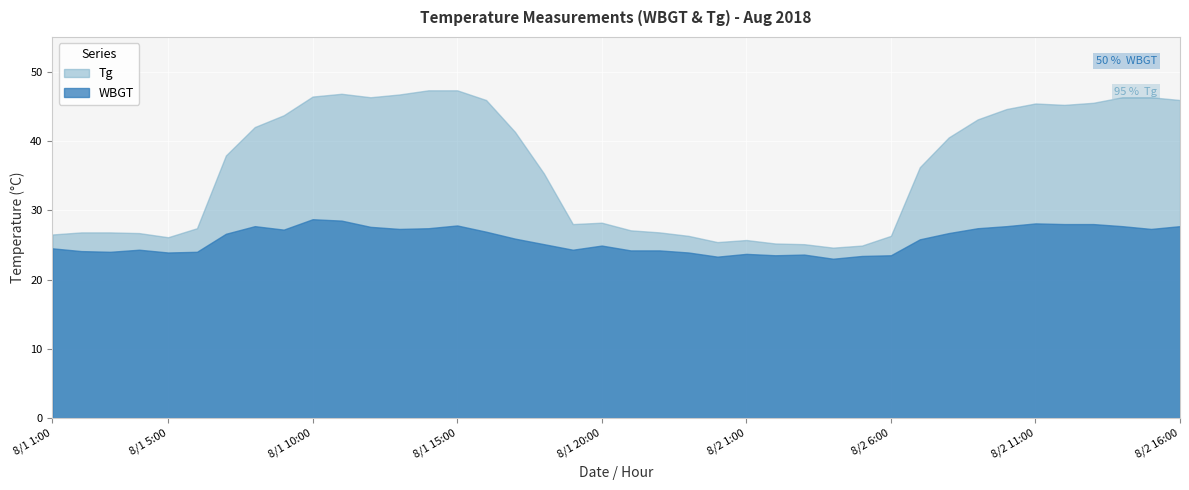

What is the smallest value displayed?

23.0